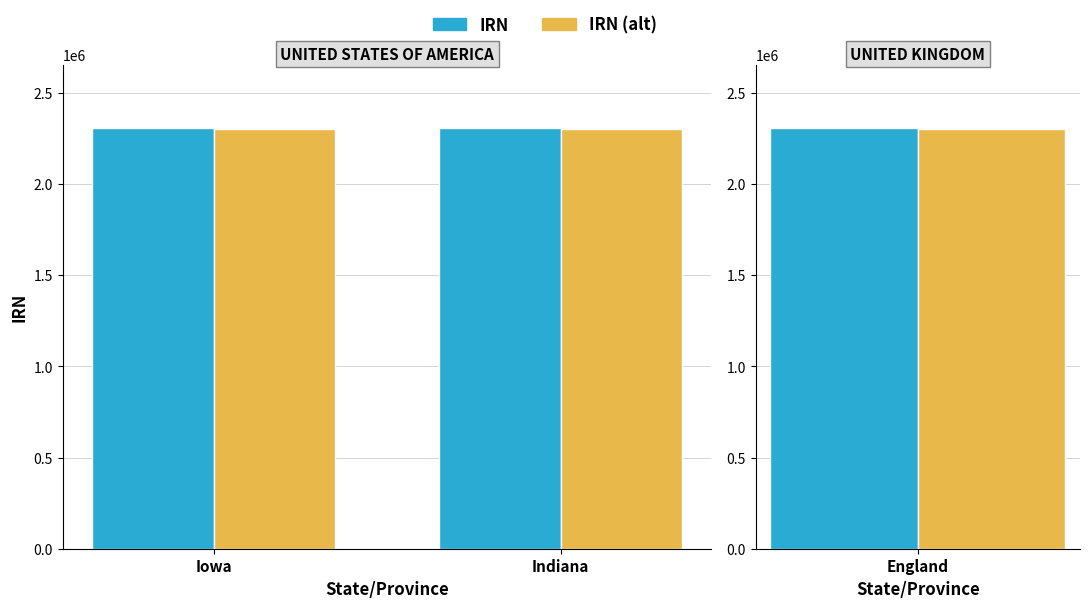

What position from the left is Iowa?

1